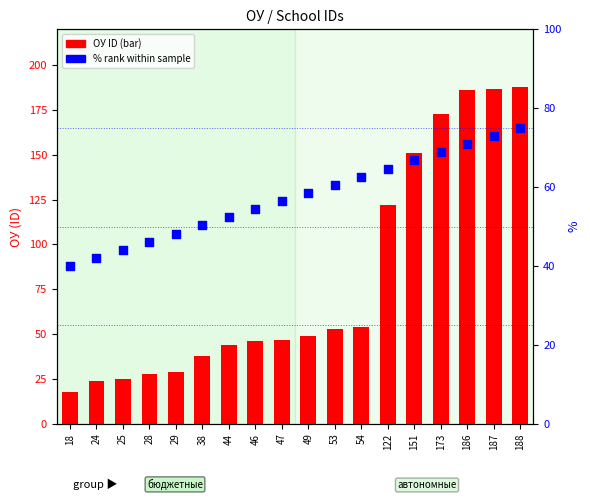

At which category is the sum across all series the highest?

188